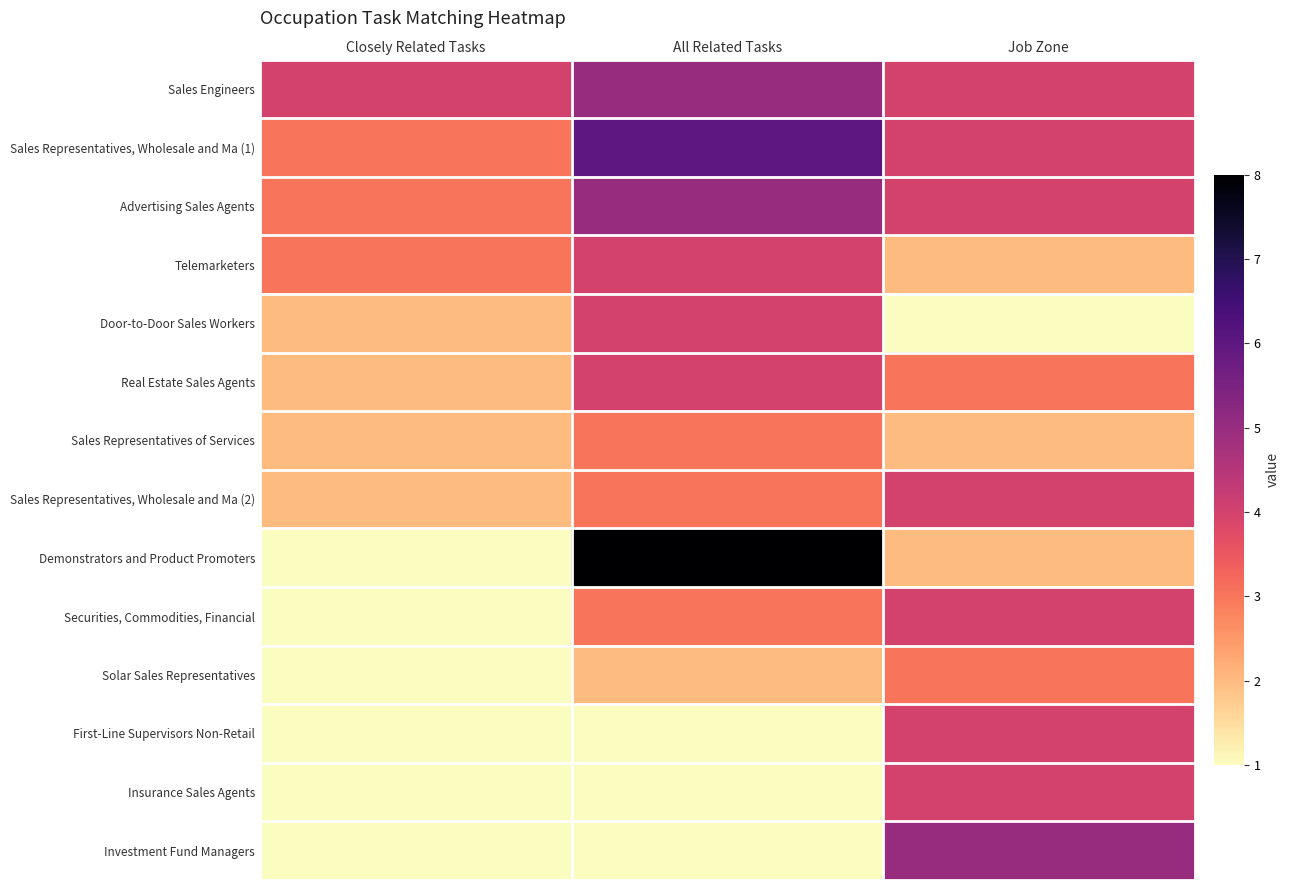

Which has a higher value, Closely Related Tasks or All Related Tasks?

All Related Tasks